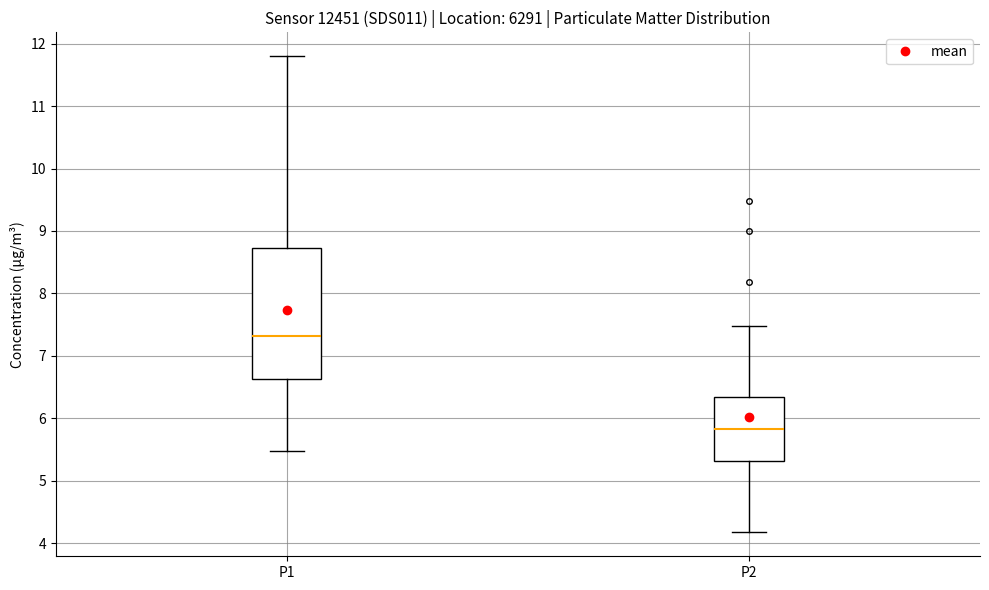

Where is the lower edge of the box for P2 on the y-axis? The values are not printed on the chart, so give them approximately, as read against the axis.

5.3